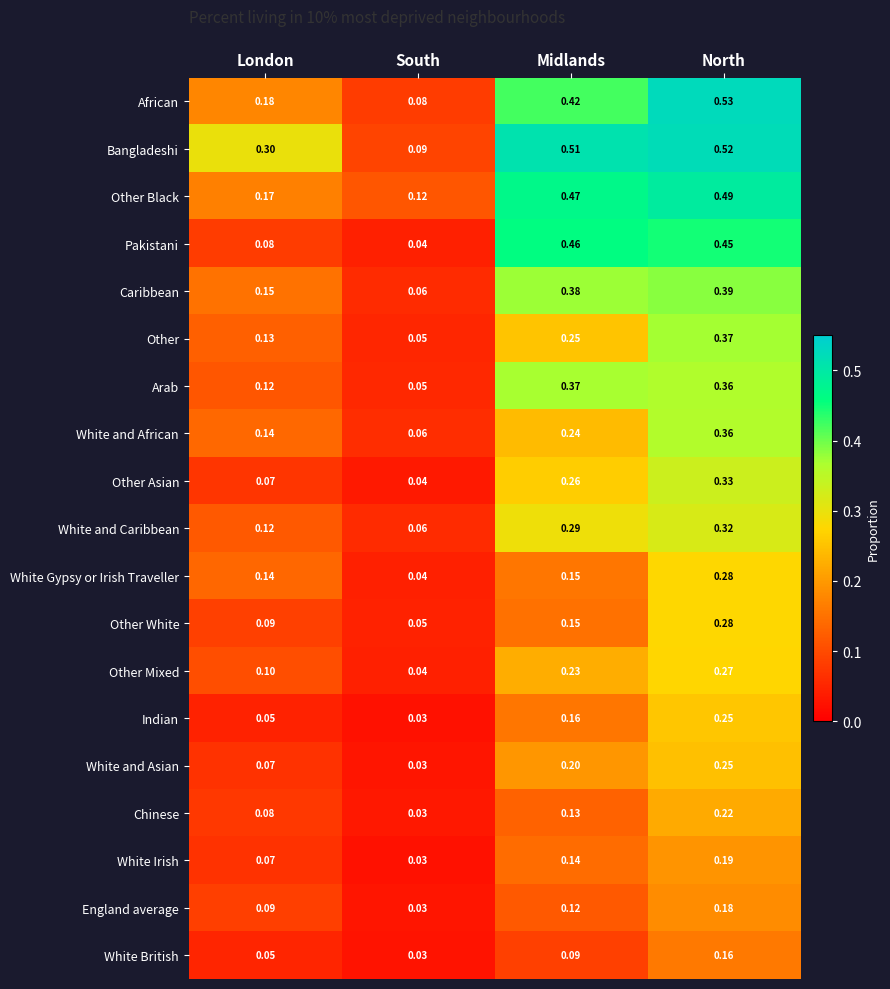

Which label corresponds to the smallest value in the chart?

South